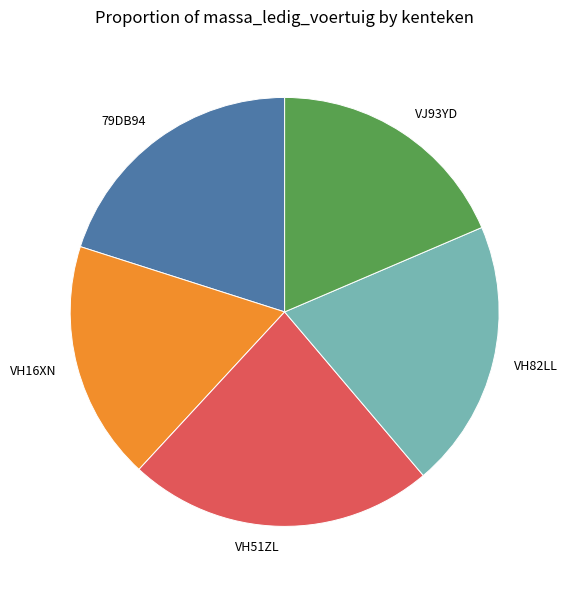

Is the sum of VJ93YD and VH51ZL greater than half?

No